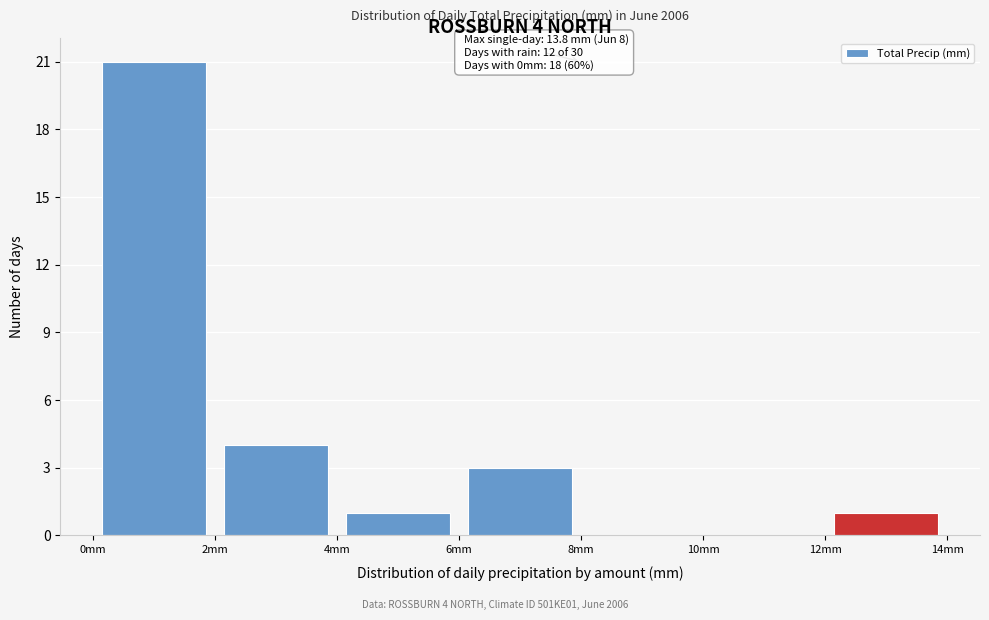

Which range on the x-axis has the tallest bar?

0 to 2